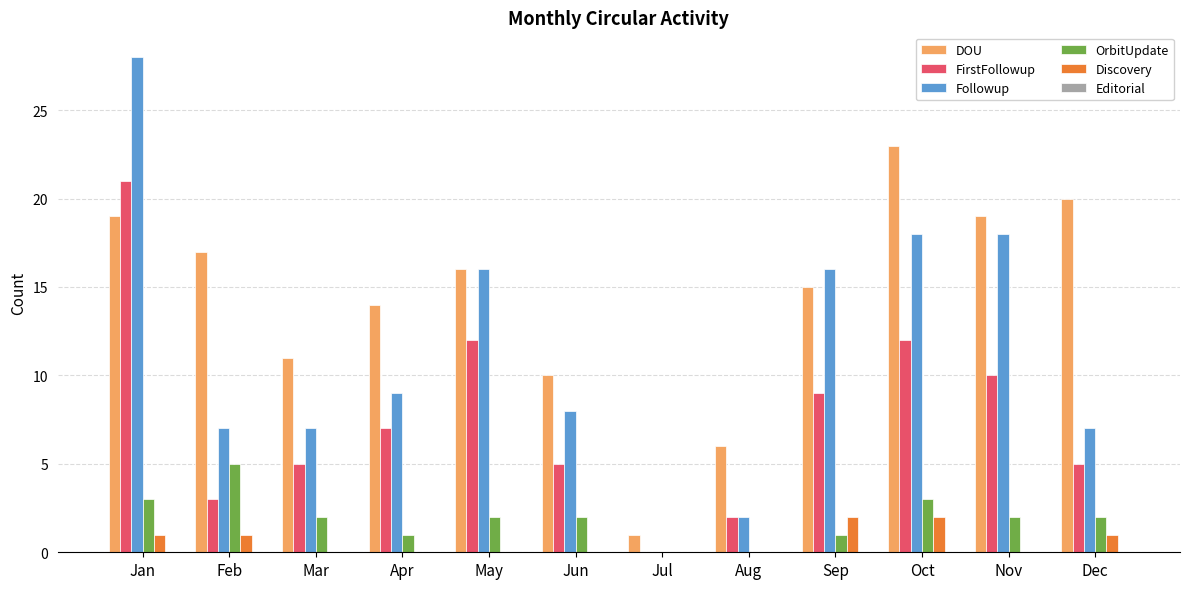

Are the bars grouped side by side (vs. stacked)?

Yes